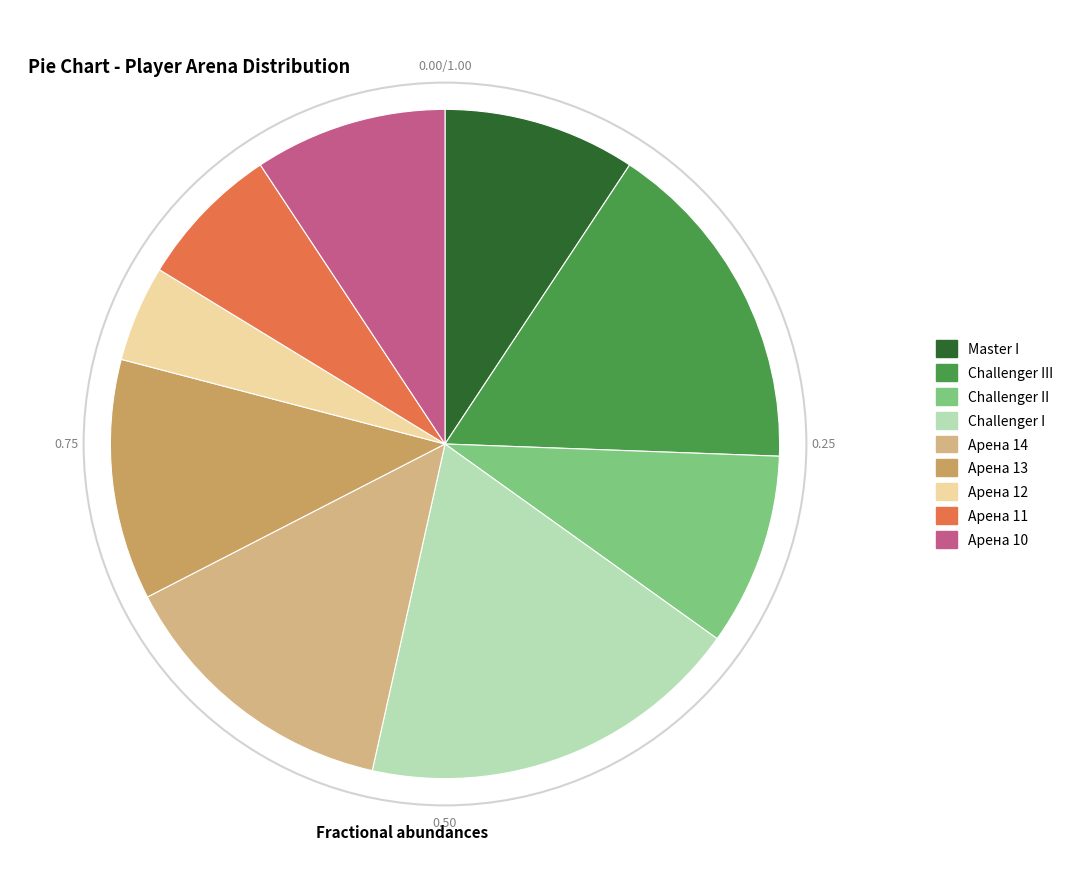

Rank the categories by value from highest to lowest.

Challenger I, Challenger III, Арена 14, Арена 13, Master I, Challenger II, Арена 10, Арена 11, Арена 12